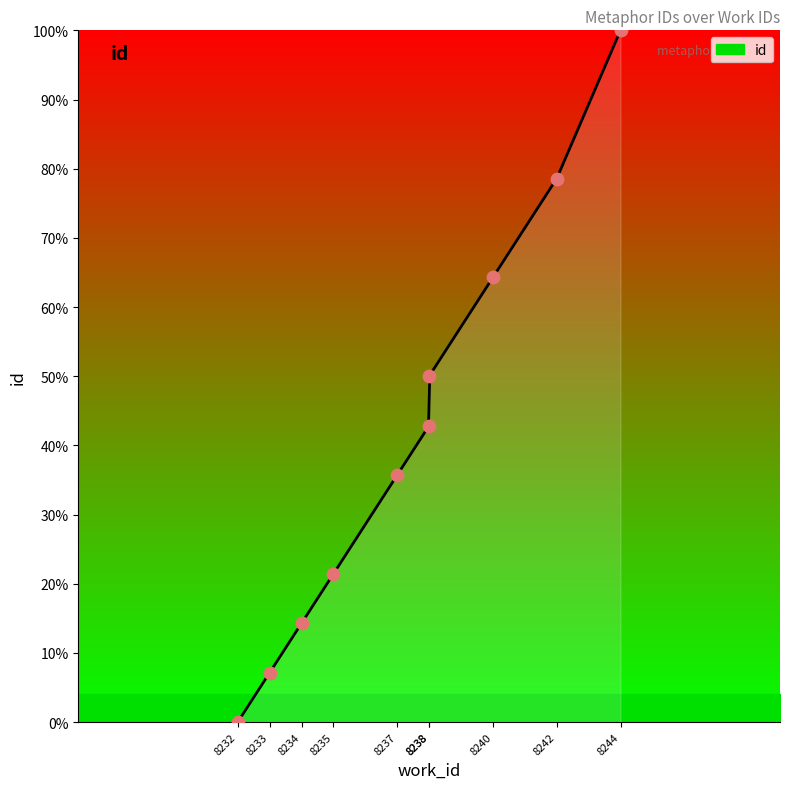

What is the change in value from 8242 to 8244?

+21.4